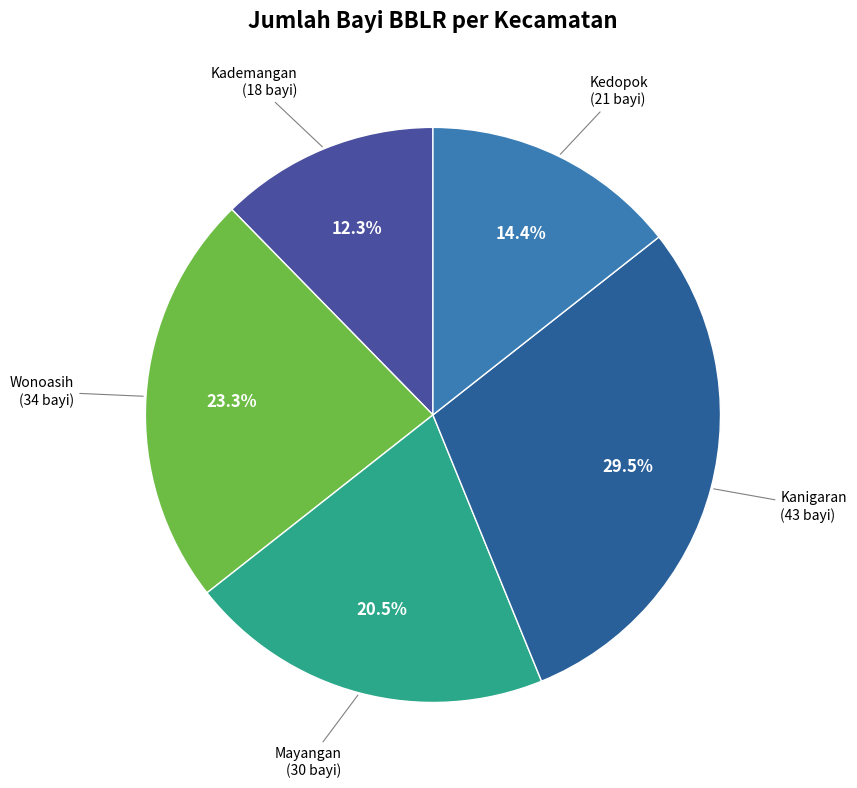

What percentage is the Kedopok slice, to the nearest percent?

14%